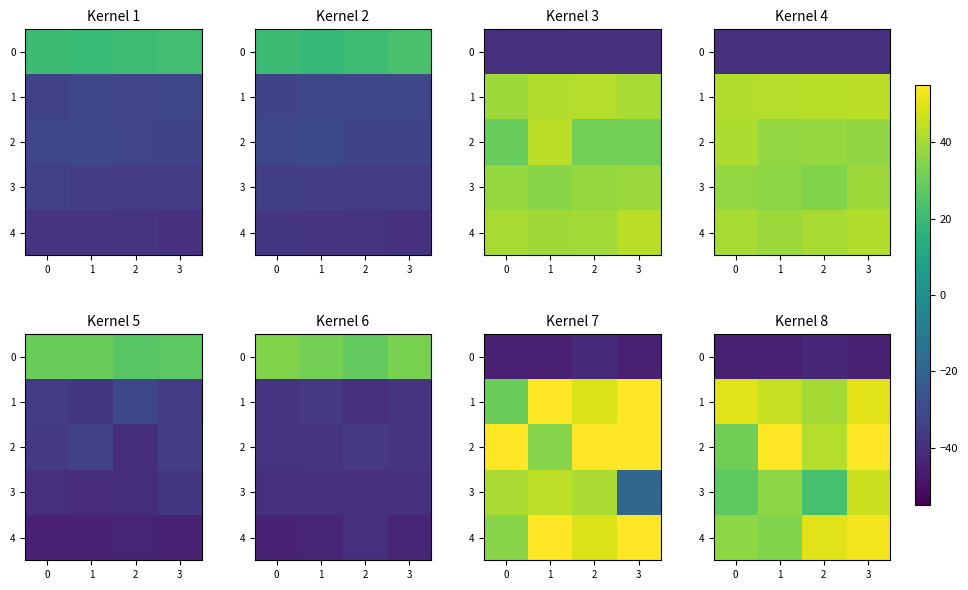

At how many categories does at least one series exceed 44?

4